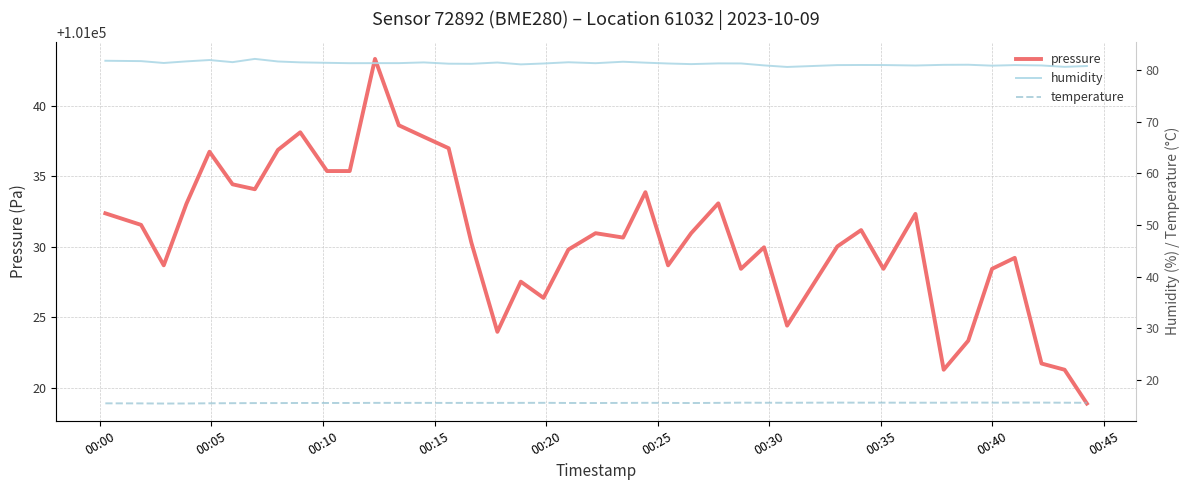

At how many categories does at least one series exceed 51184?

40